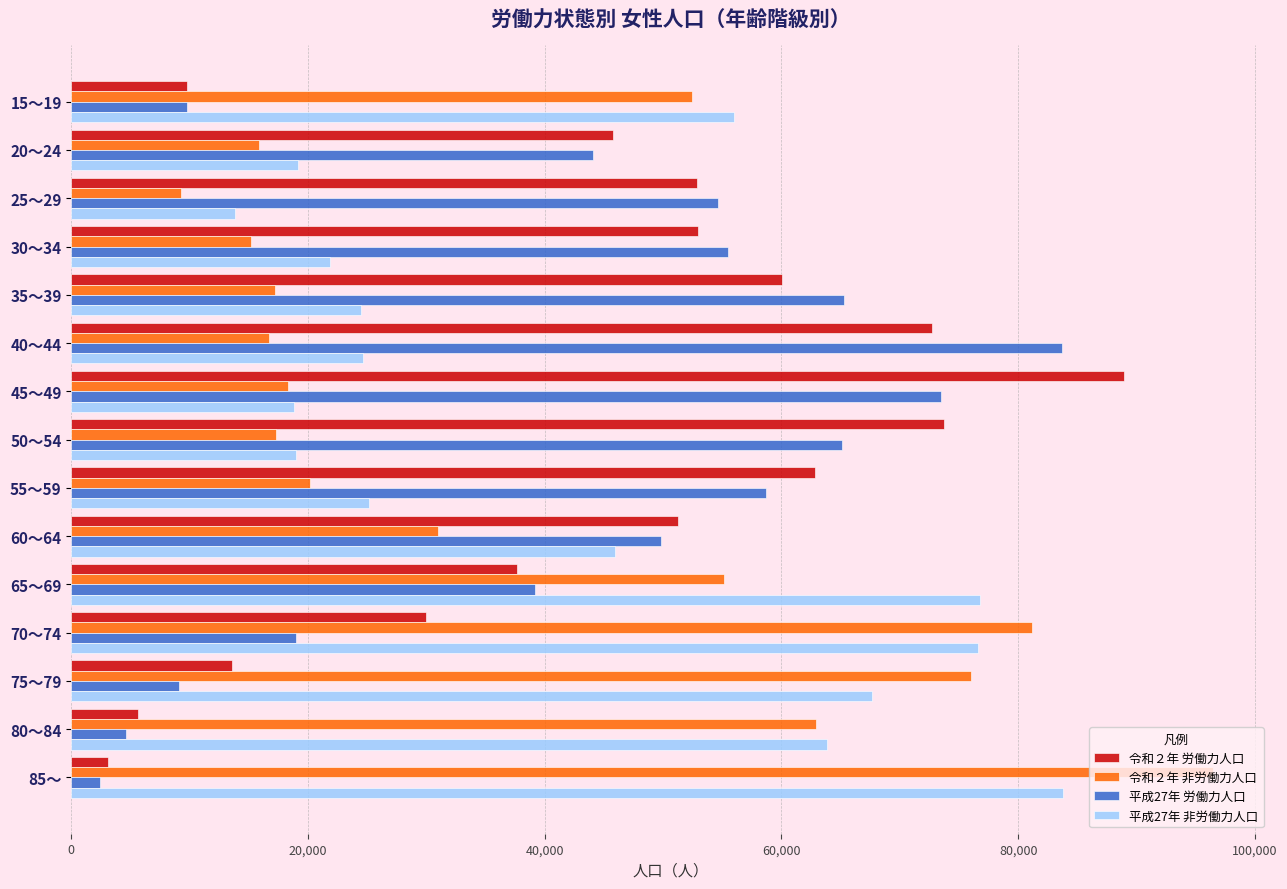

What is the difference between the 平成27年 非労働力人口 values at 85～ and 30～34?

61936